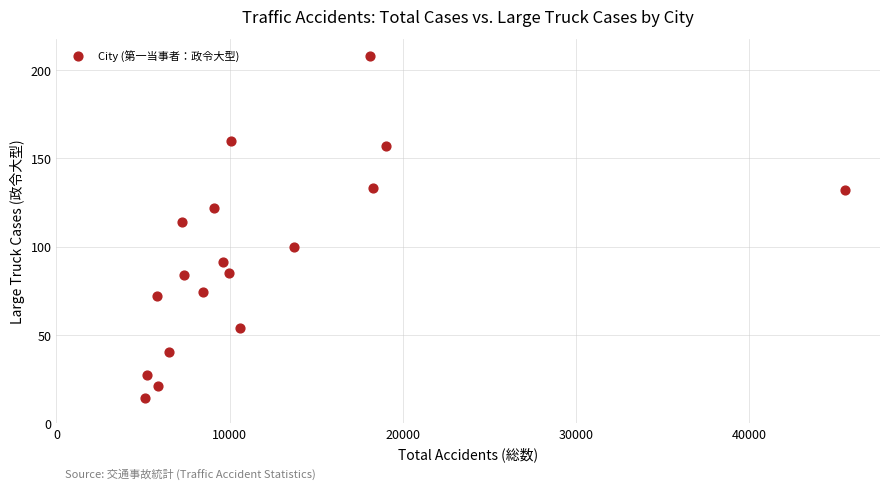

What Y value in the scatter plot is closest to 111?

114